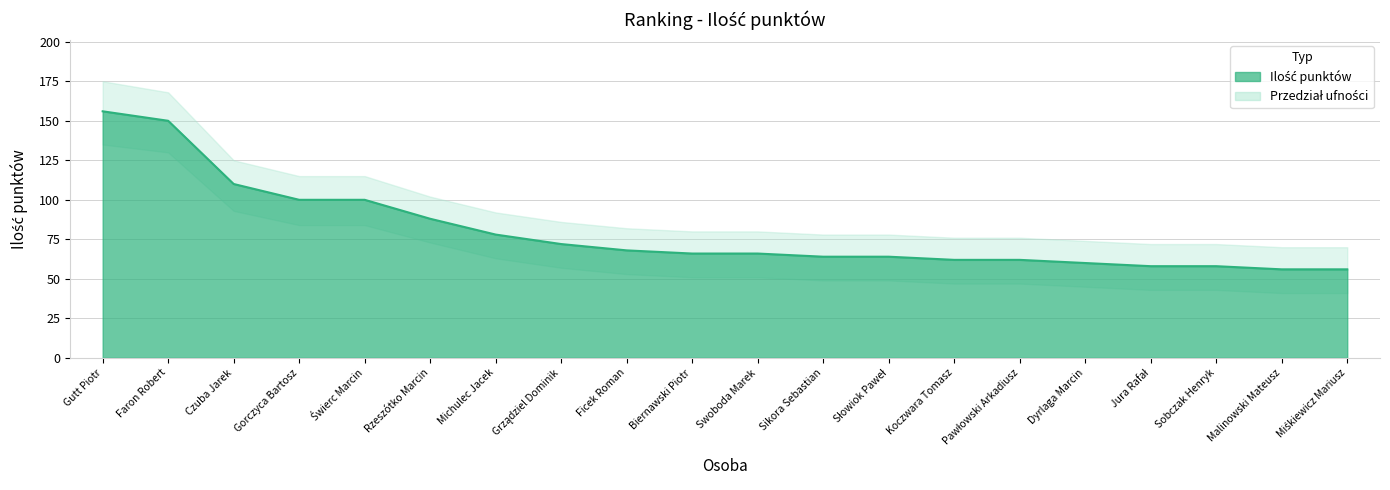

List the labels in order of value, largest first.

Gutt Piotr, Faron Robert, Czuba Jarek, Gorczyca Bartosz, Świerc Marcin, Rzeszótko Marcin, Michulec Jacek, Grządziel Dominik, Ficek Roman, Biernawski Piotr, Swoboda Marek, Sikora Sebastian, Słowiok Paweł, Koczwara Tomasz, Pawłowski Arkadiusz, Dyrlaga Marcin, Jura Rafał, Sobczak Henryk, Malinowski Mateusz, Miśkiewicz Mariusz